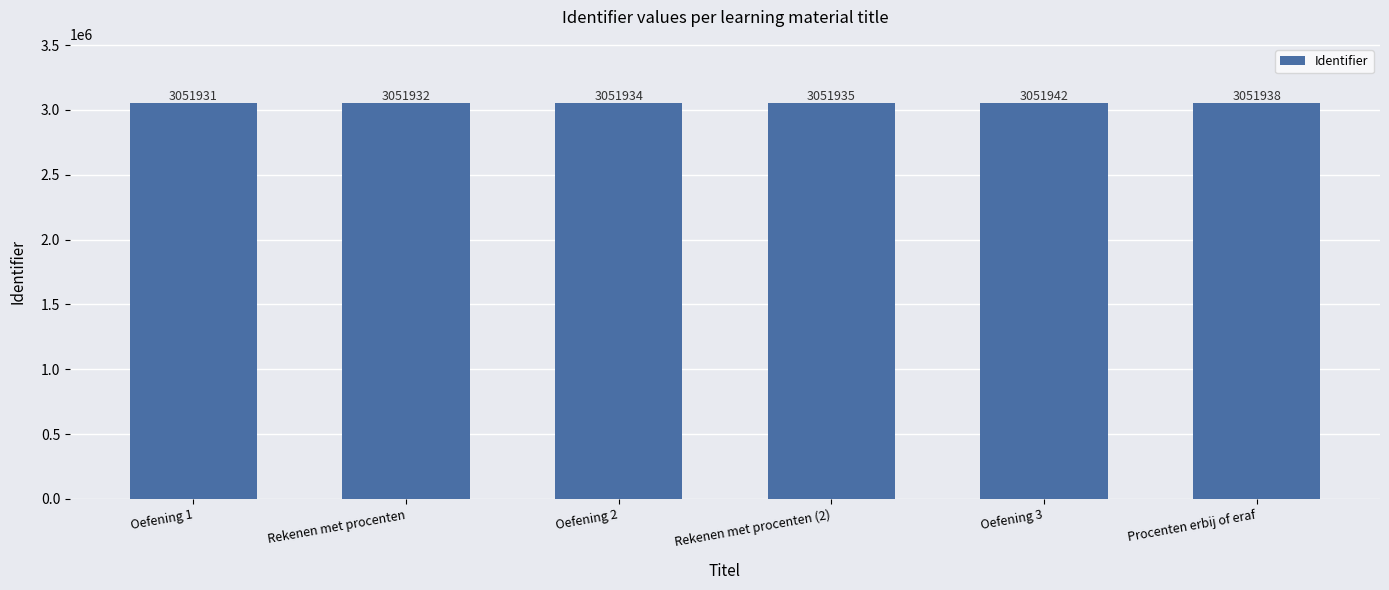

True or false: the data shows 5293457 at Oefening 1.

False